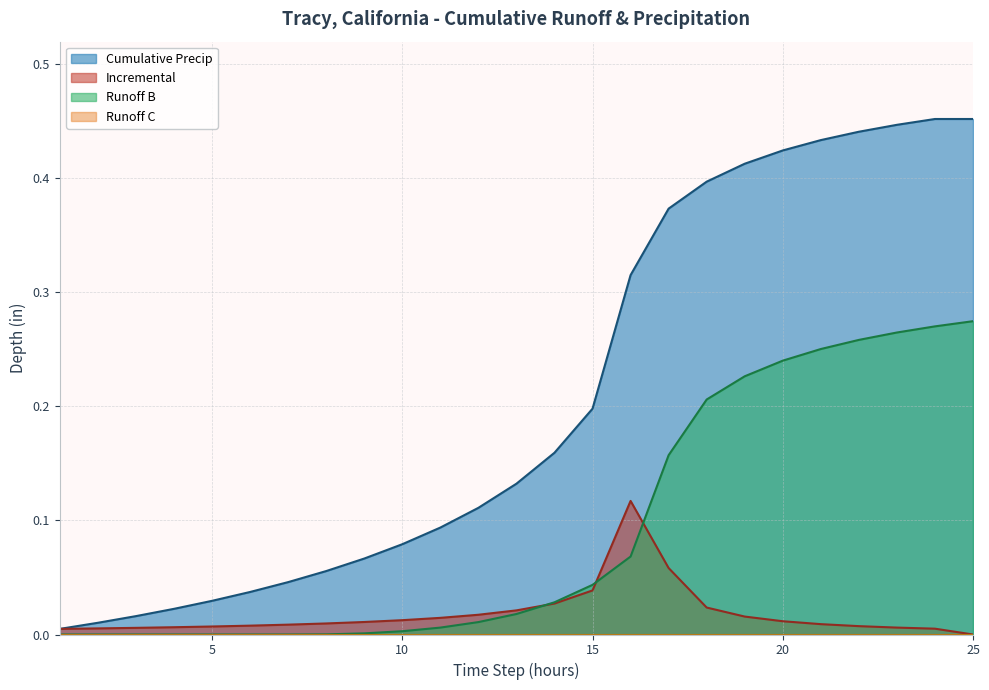

Does the chart display data point markers on the line(s)?

No